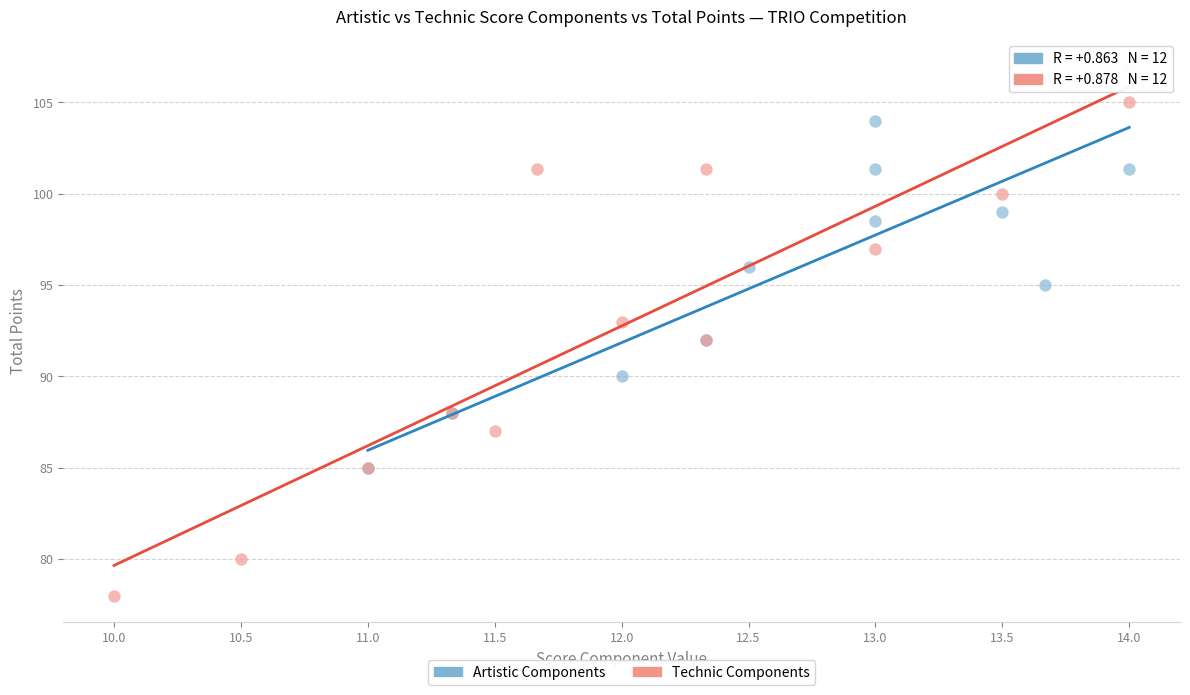

Which series has the widest spread of Y values?

Technic Components